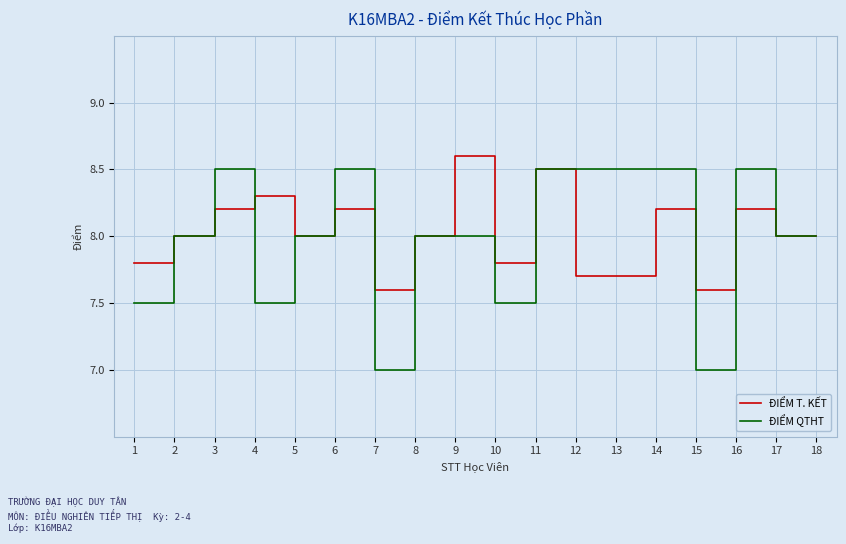

Which series has the largest range (max minus min)?

ĐIỂM QTHT